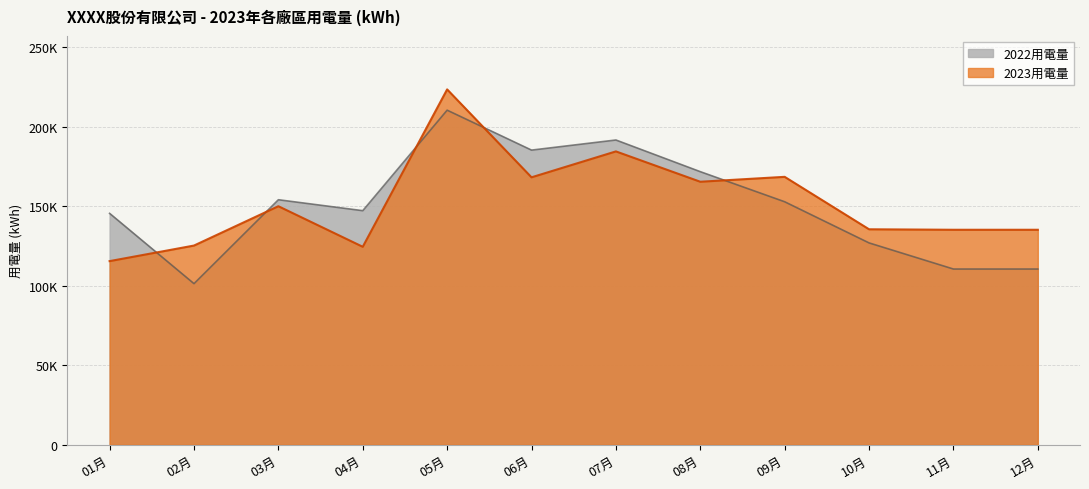

What is the sum of all 2023用電量 values?

1831805.3